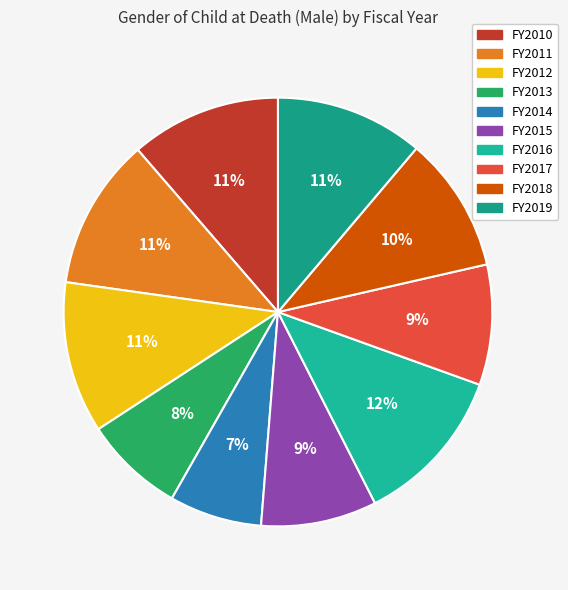

Which category has the biggest portion of the pie?

FY2016